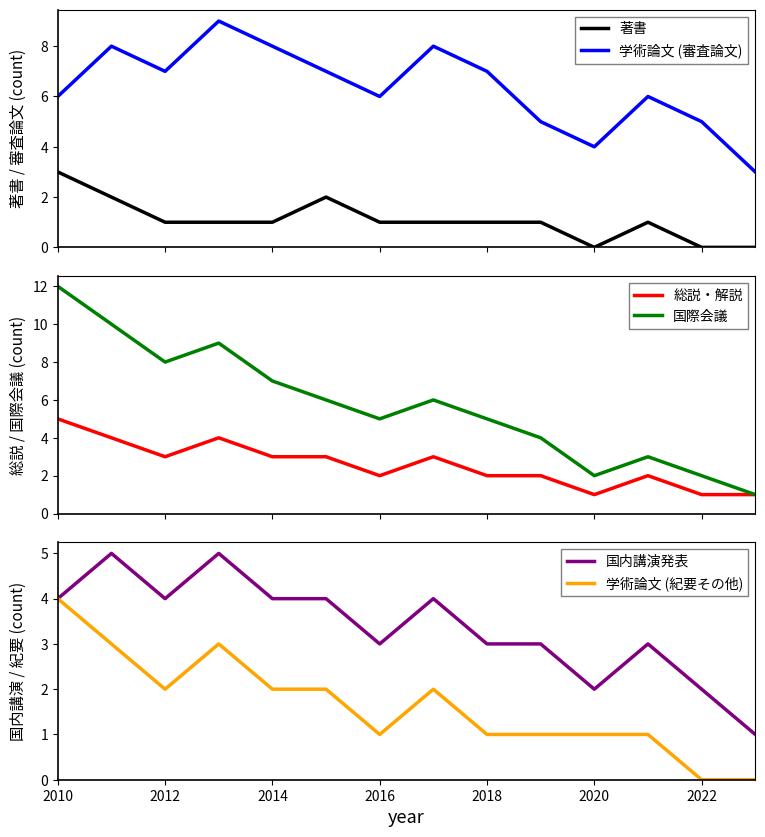

True or false: 学術論文 (紀要その他) and 学術論文 (審査論文) cross at least once.

False